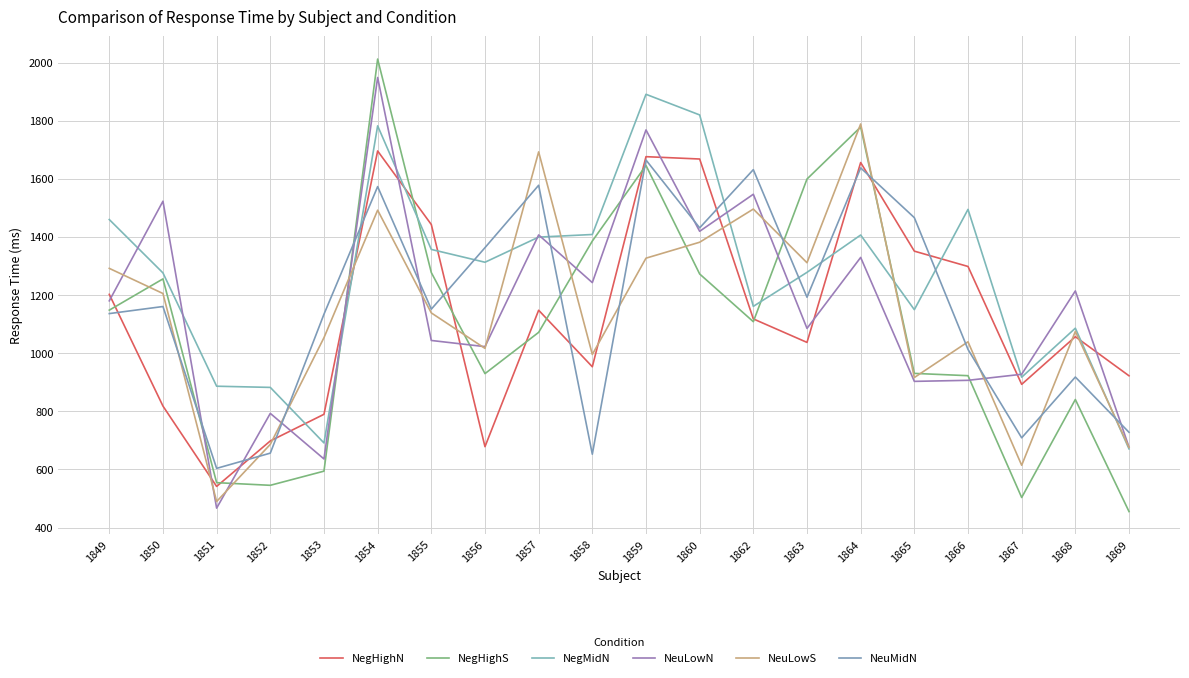

What is the difference between the highest and lowest values at 1863?

562.2